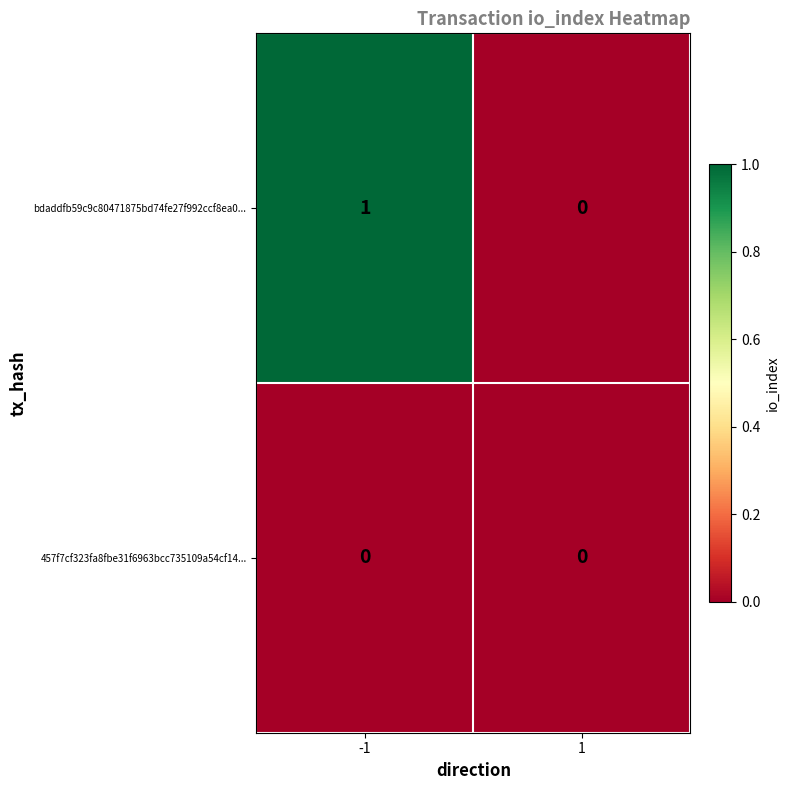

Reading right to left, transcribe all the data shown in this chart.

bdaddfb59c9c80471875bd74fe27f992ccf8ea0...: 0	1
457f7cf323fa8fbe31f6963bcc735109a54cf14...: 0	0